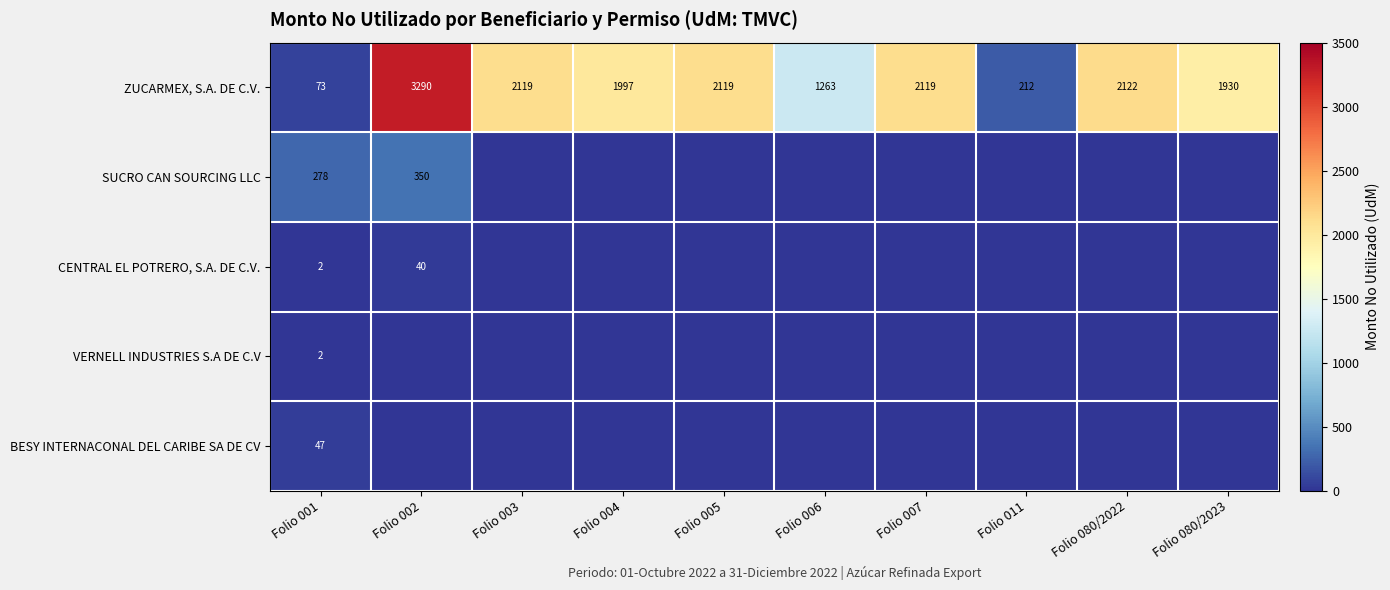

How many series are shown in this chart?

5